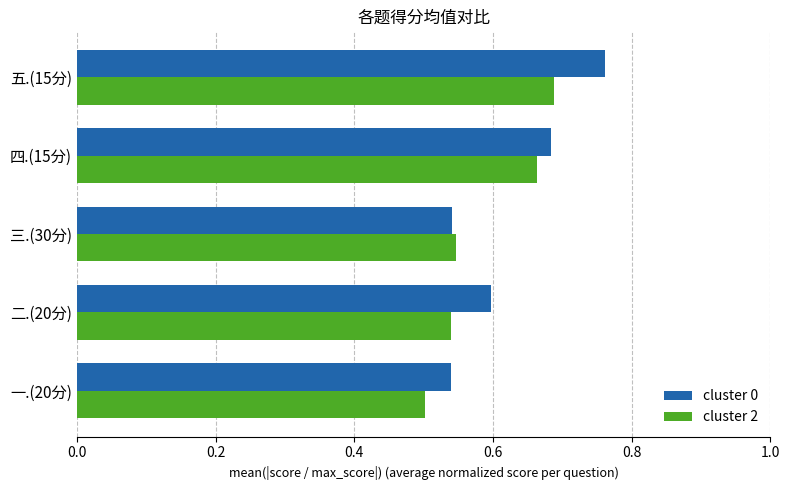

What are all the series names shown in the legend?

cluster 0, cluster 2